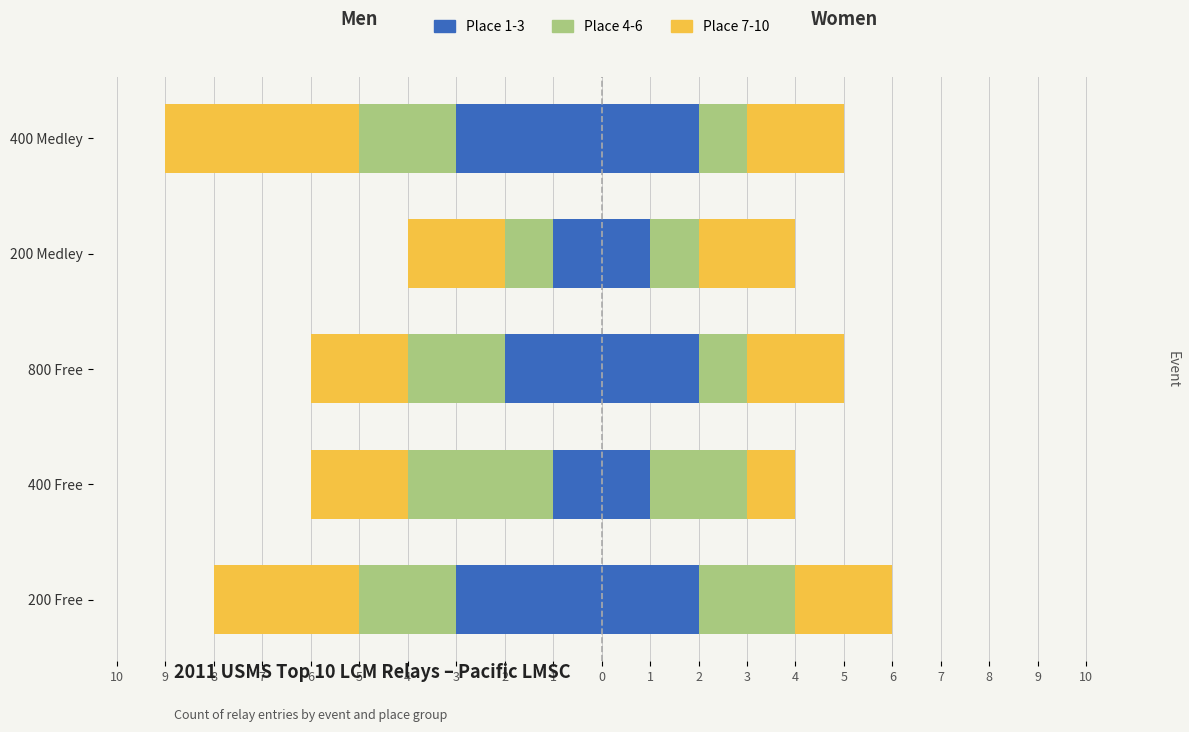

What is the highest value of the Place 1-3 (Women) series?

2